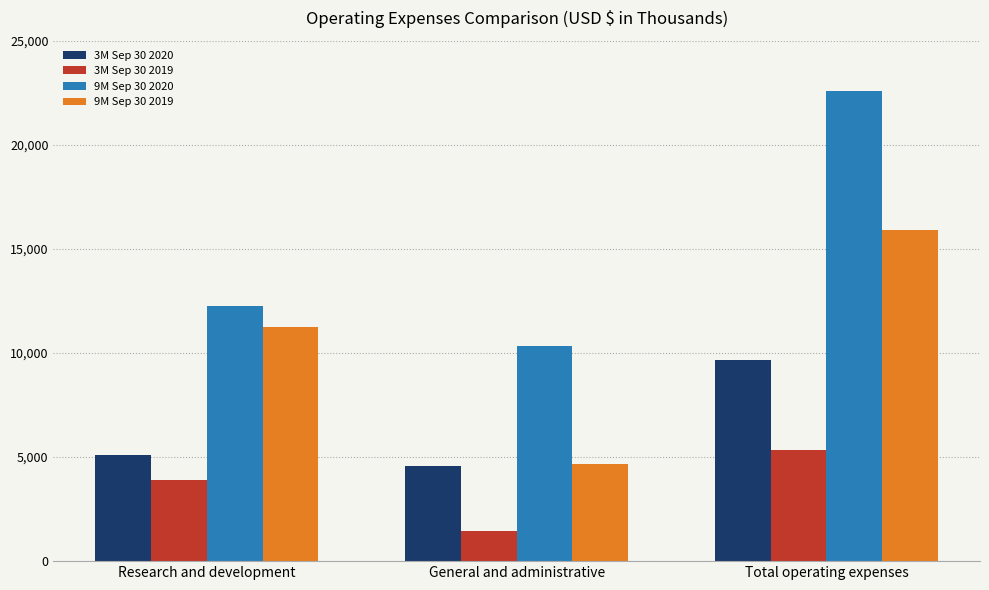

At which label is 3M Sep 30 2020 closest to 7130?

Research and development